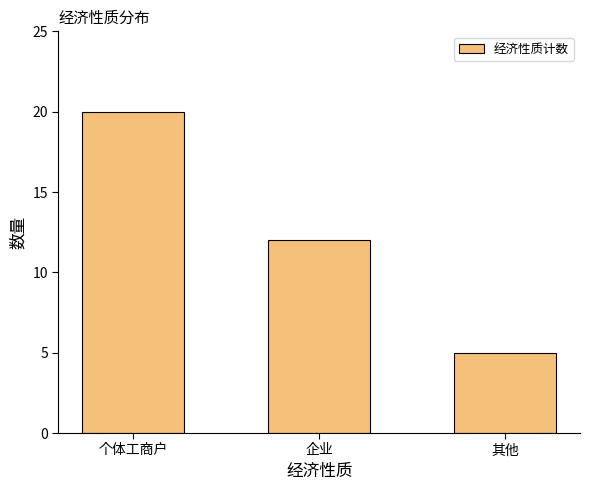

True or false: the data shows 12 at 企业.

True